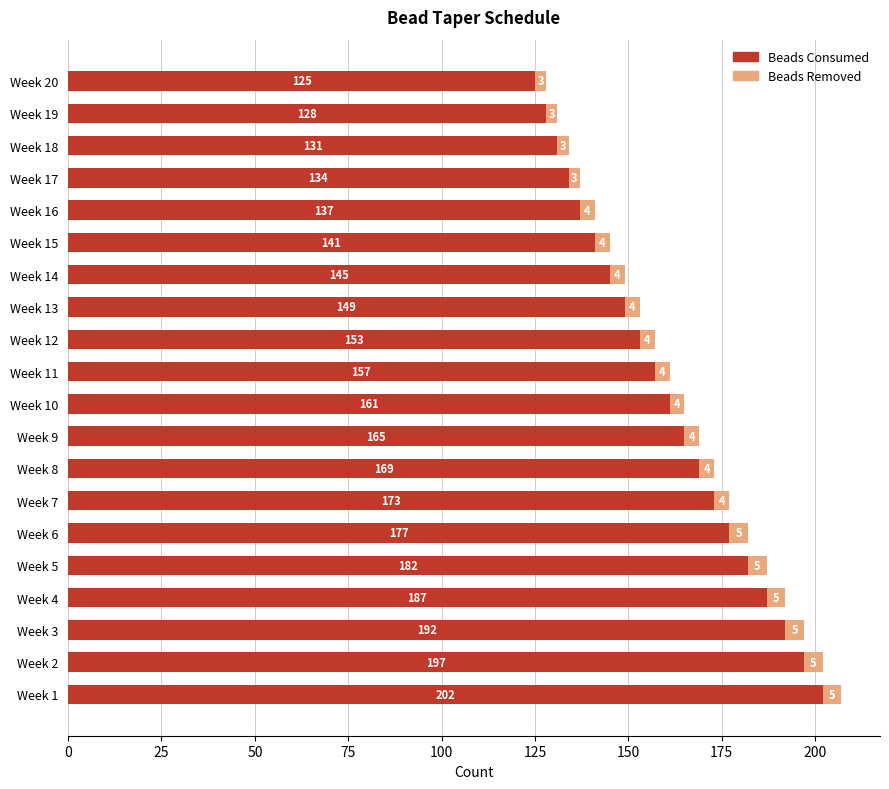

Which category has the highest value in the Beads Consumed series?

Week 1